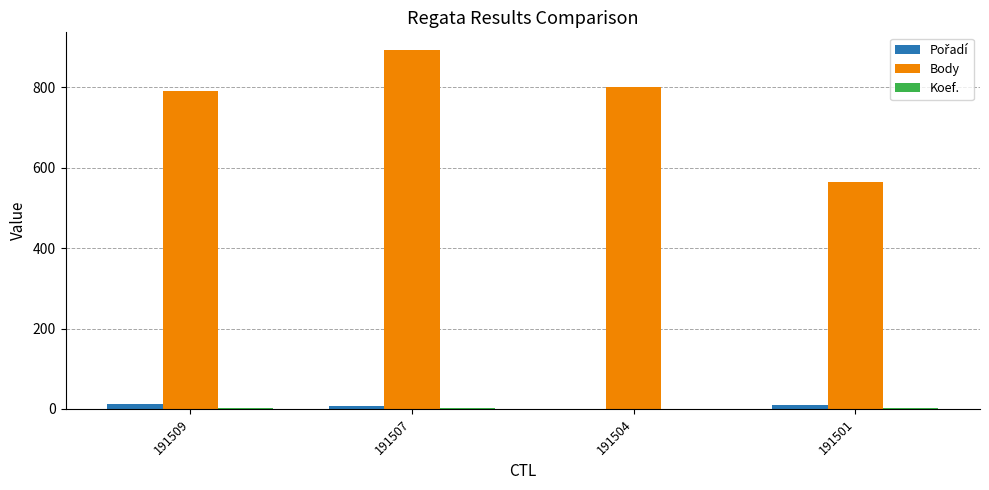

Is it true that Body equals 800 at 191504?

True